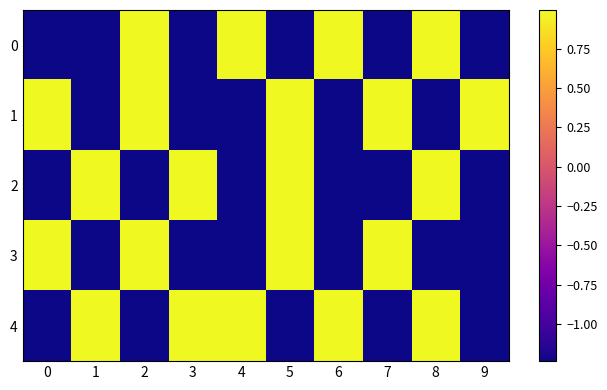

How many values in the 3 series exceed -1?

4